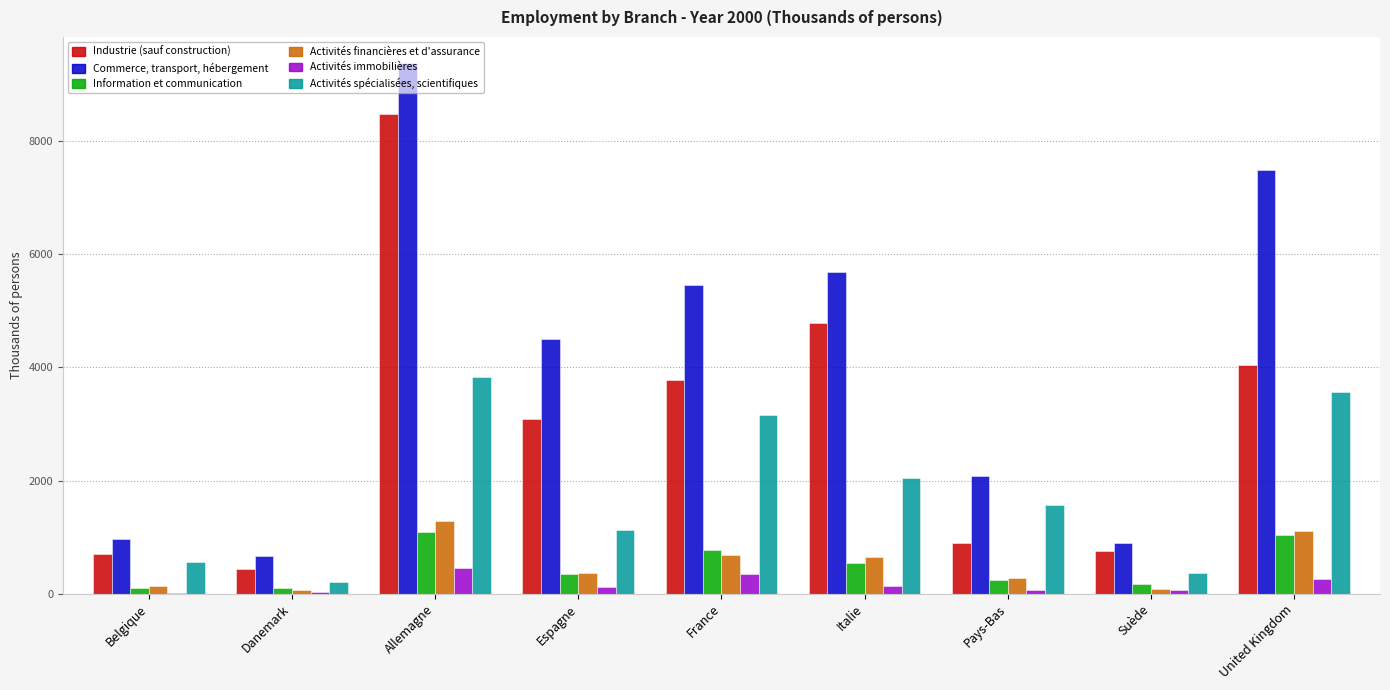

Which series has the largest total across all categories?

Commerce, transport, hébergement